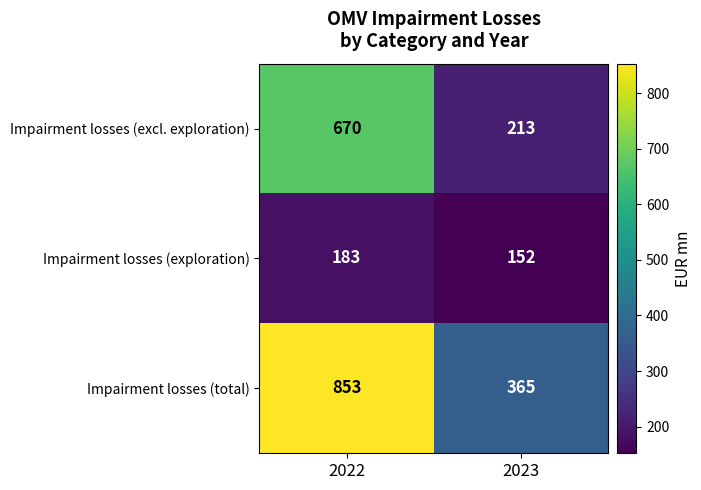

What is the average value of the Impairment losses (total) series?

609